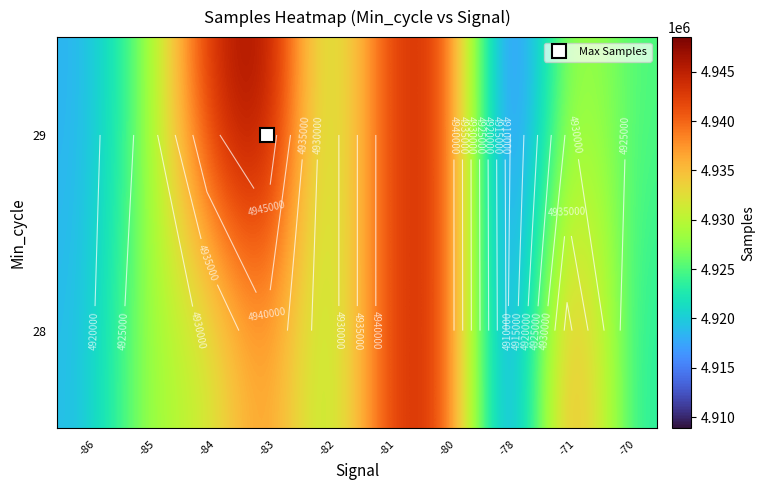

What is the sum of the 29 values at -81 and -86?

9861092